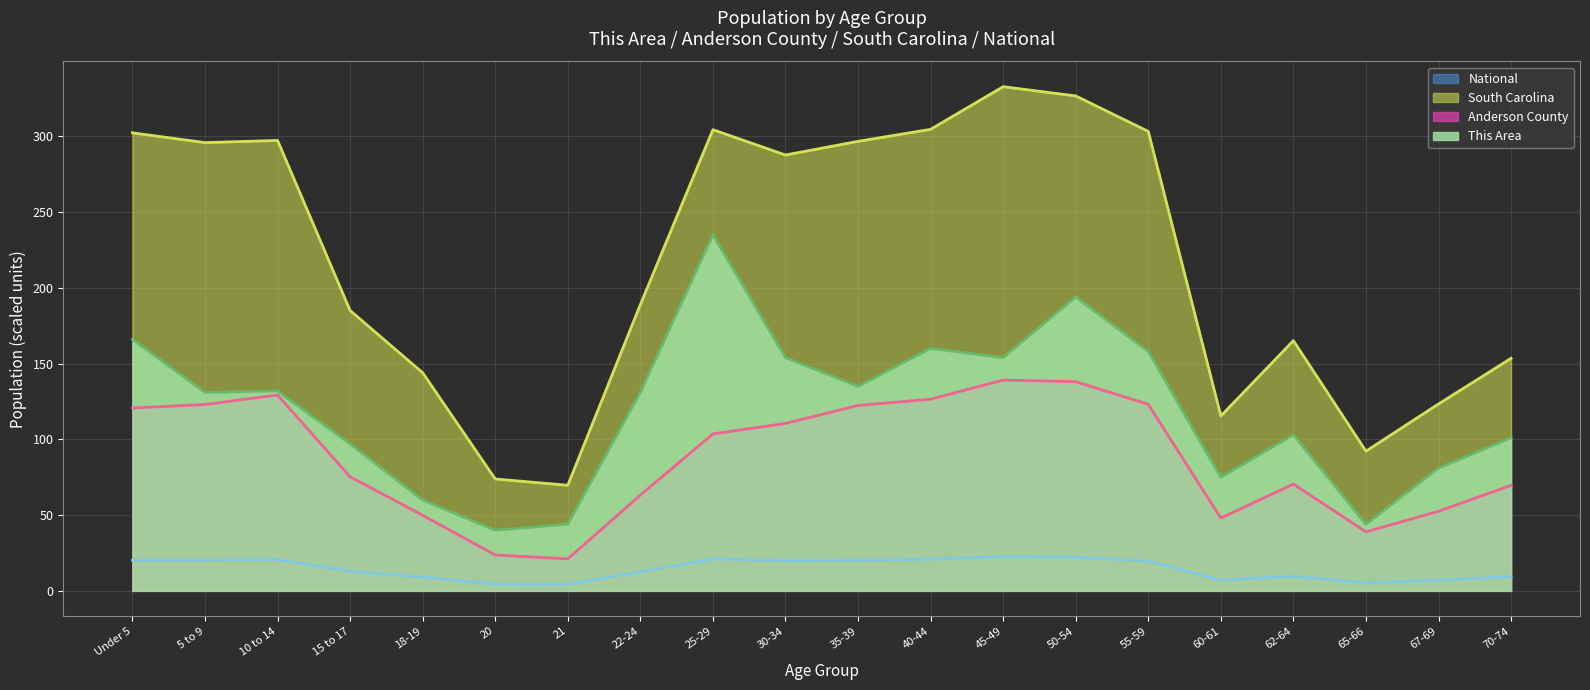

What is the minimum value for National?

4.4